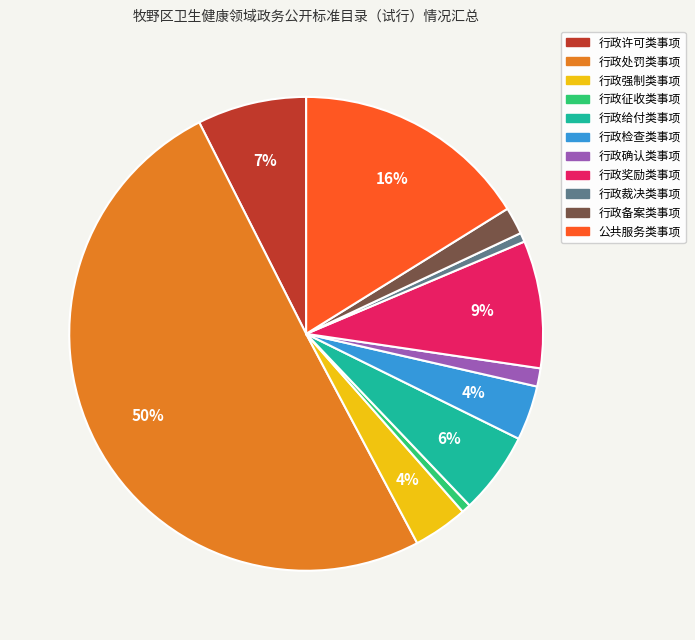

Which has a higher value, 行政处罚类事项 or 行政强制类事项?

行政处罚类事项